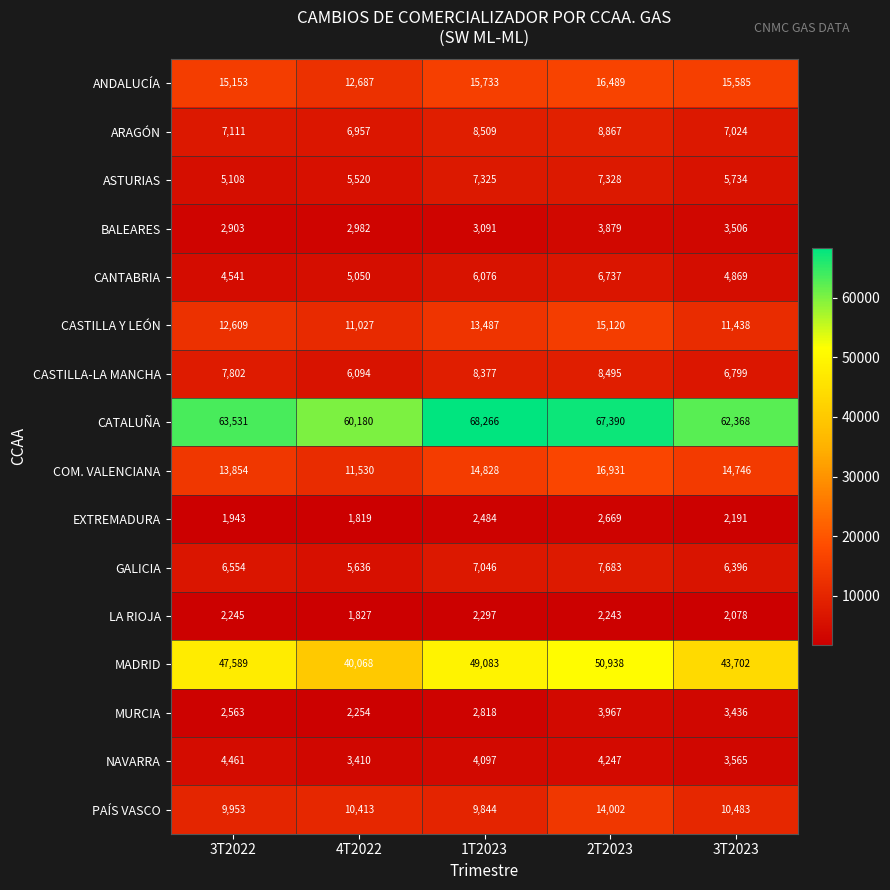

How many categories are shown in the chart?

5